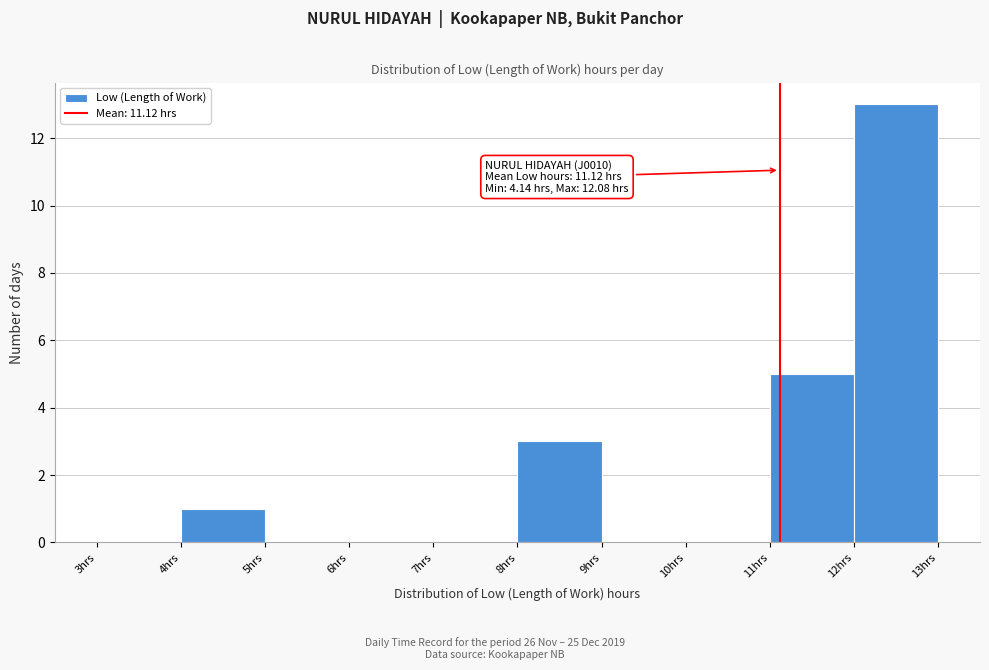

Which range on the x-axis has the tallest bar?

12 to 13